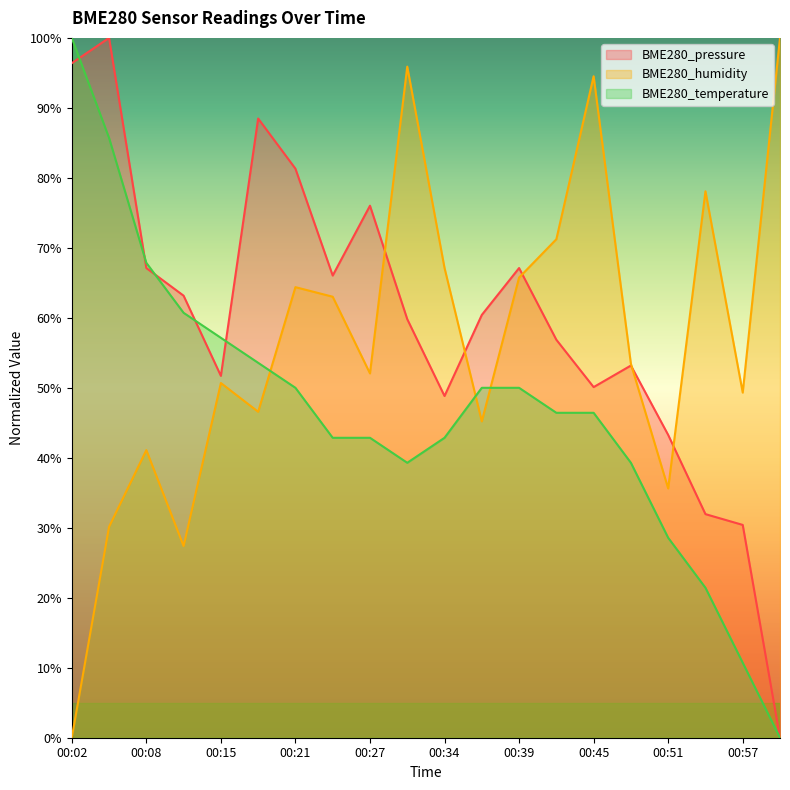

Which category has the highest value across all series?

00:05